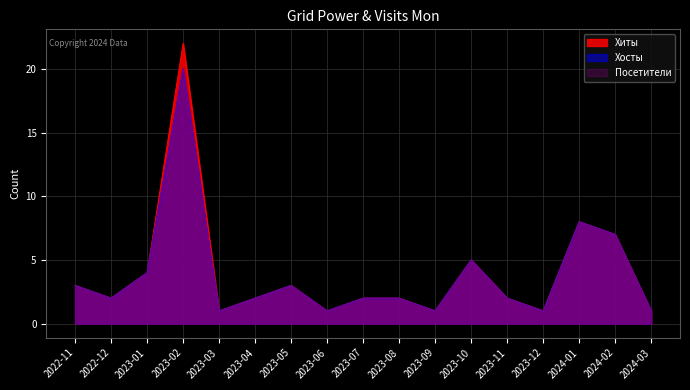

Is it true that Хосты equals 1 at 2023-03?

True